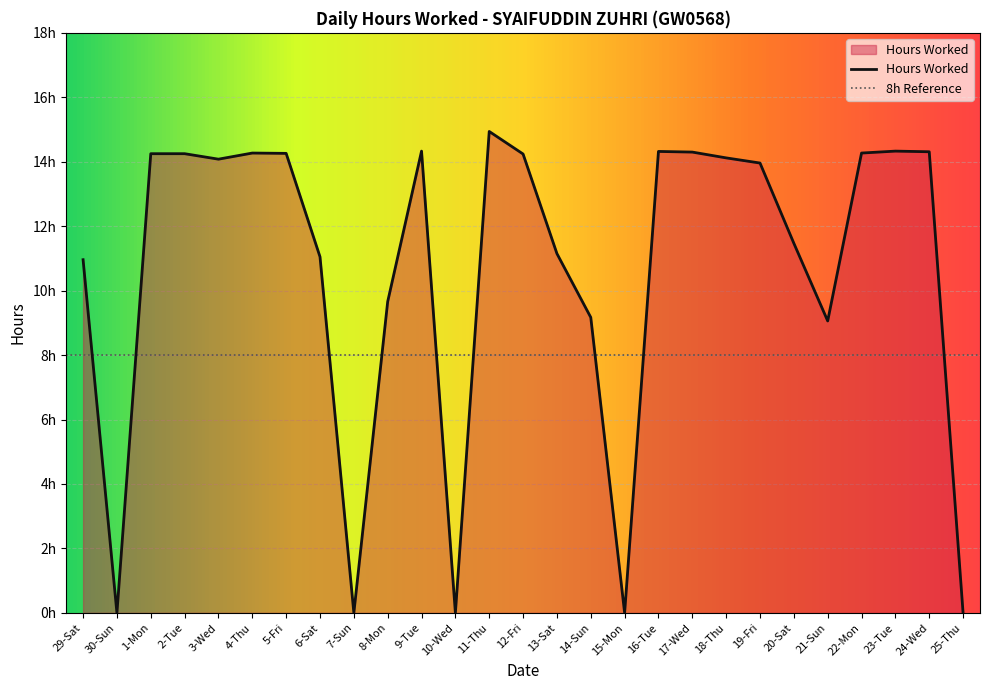

What is the label of the 24th point from the right?

2-Tue